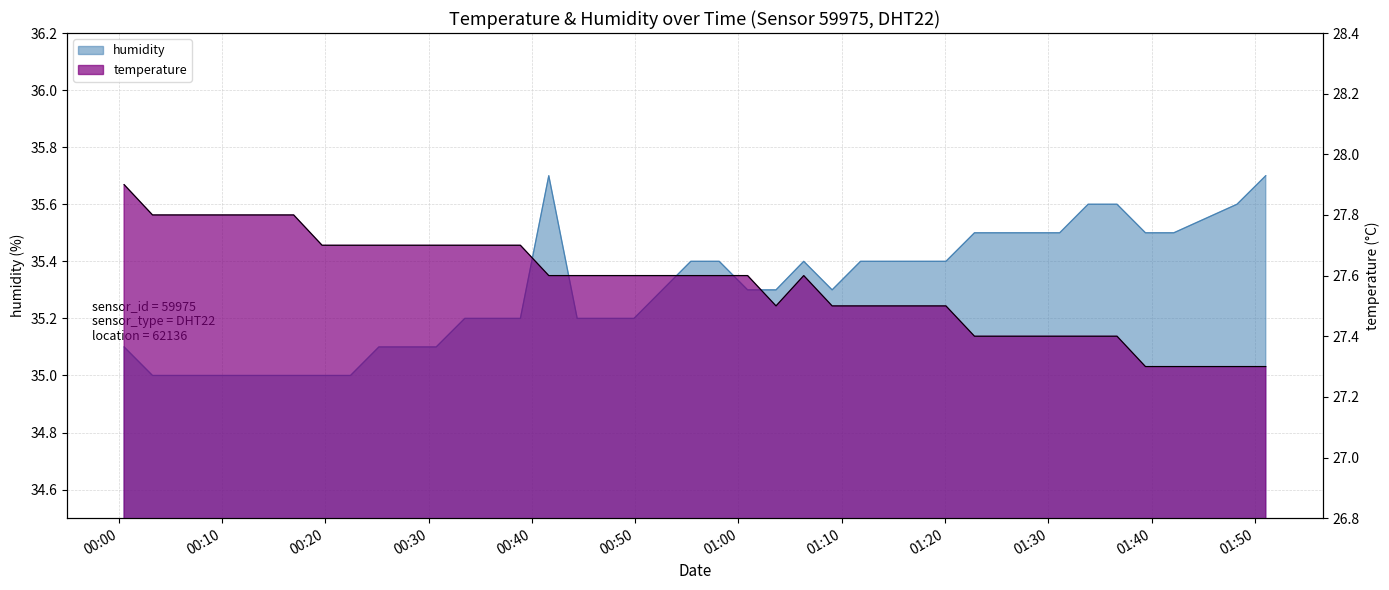

How many categories are shown in the chart?

40